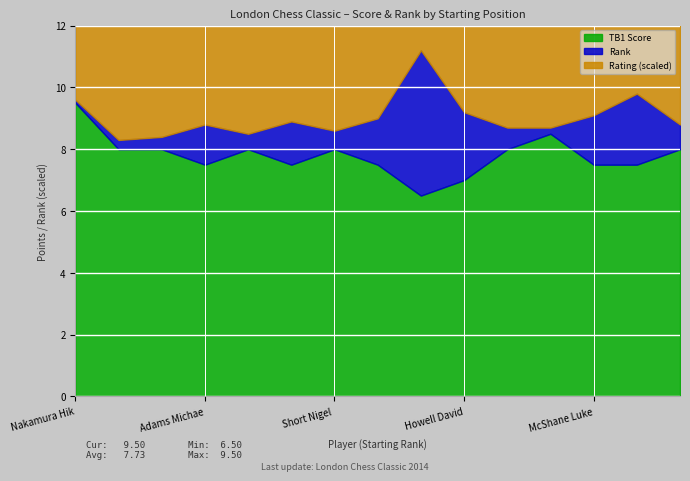

What is the total value across all series at 7?

22.0